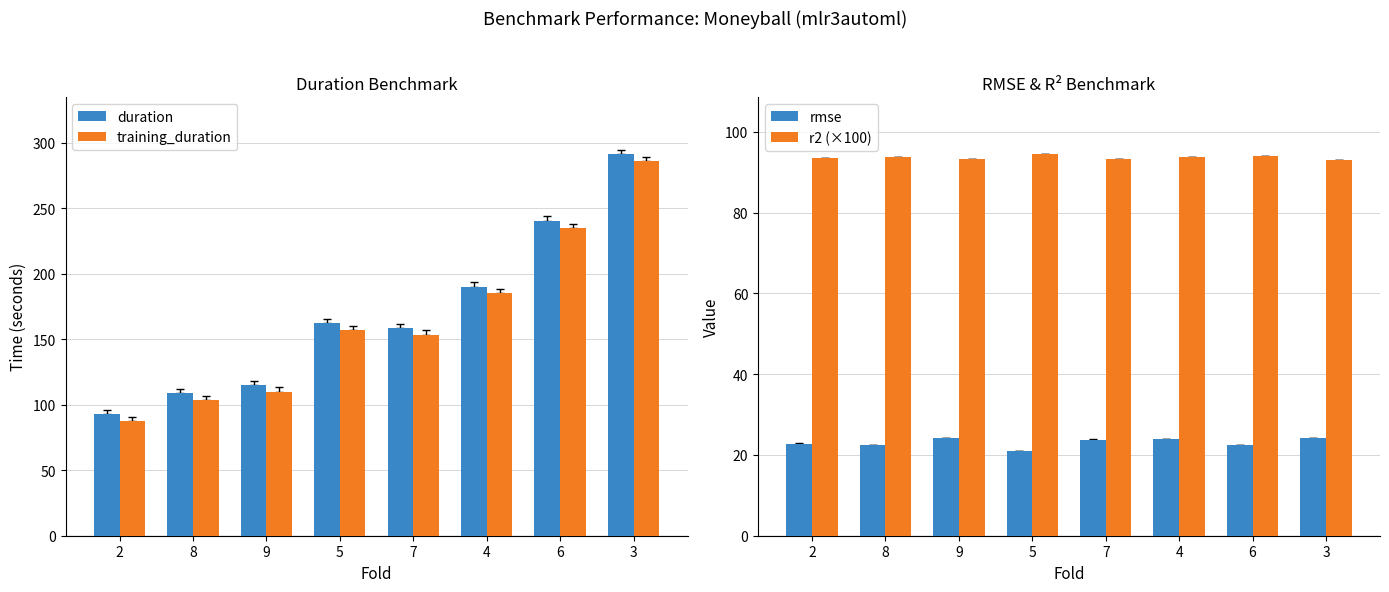

Is it true that r2 (×100) equals 93.2 at 9?

True